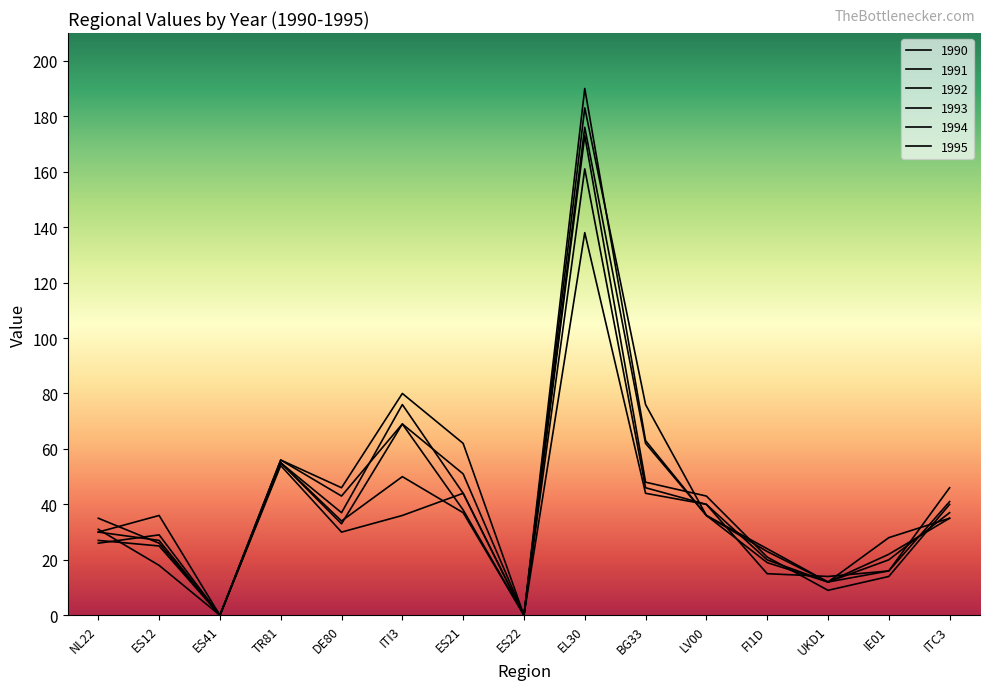

Which series has the largest total across all categories?

1990